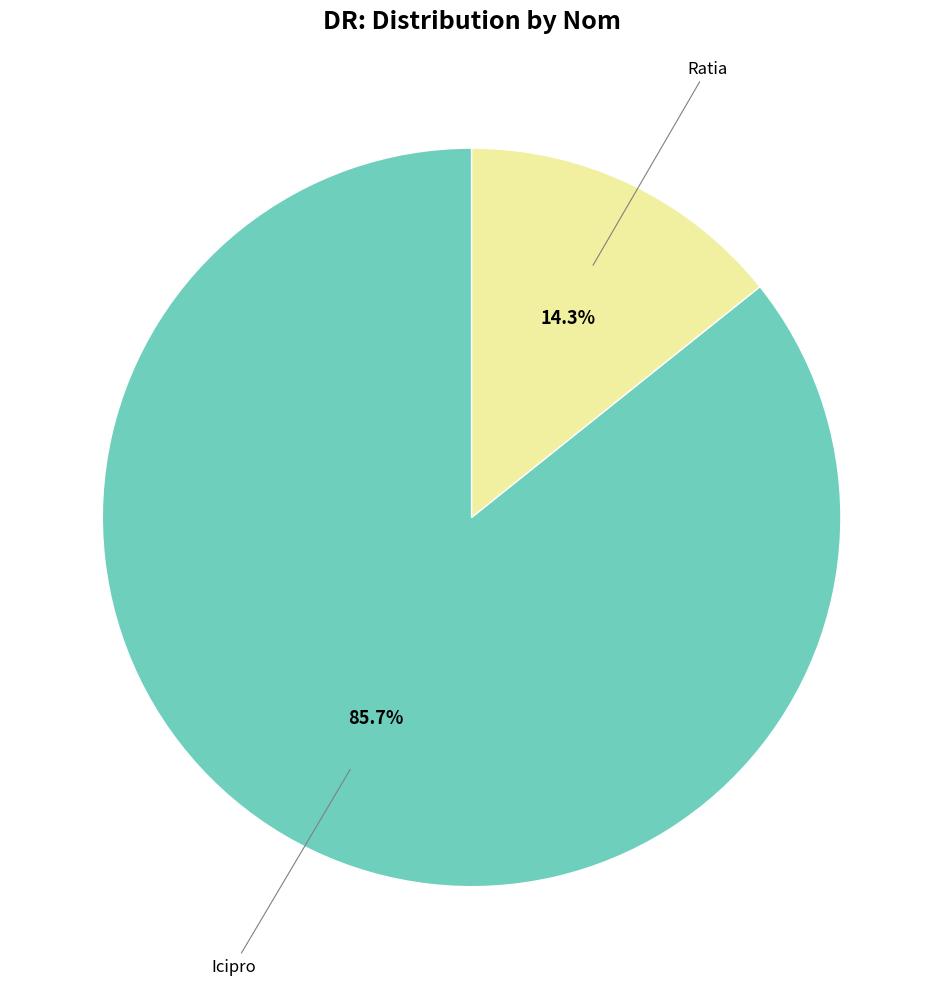

Count the number of slices in the pie.

2